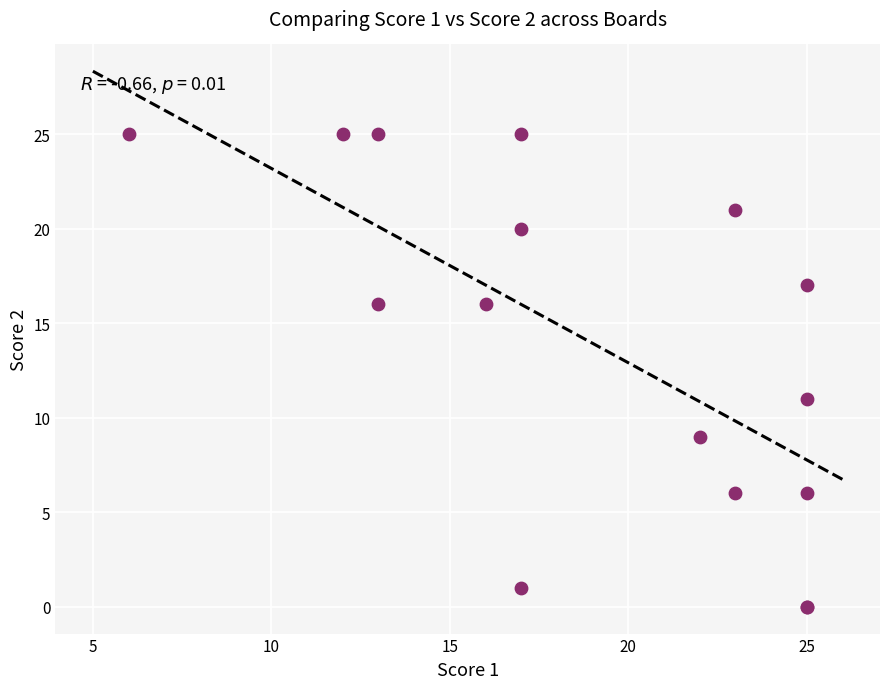

What Y value in the scatter plot is closest to 12?

11